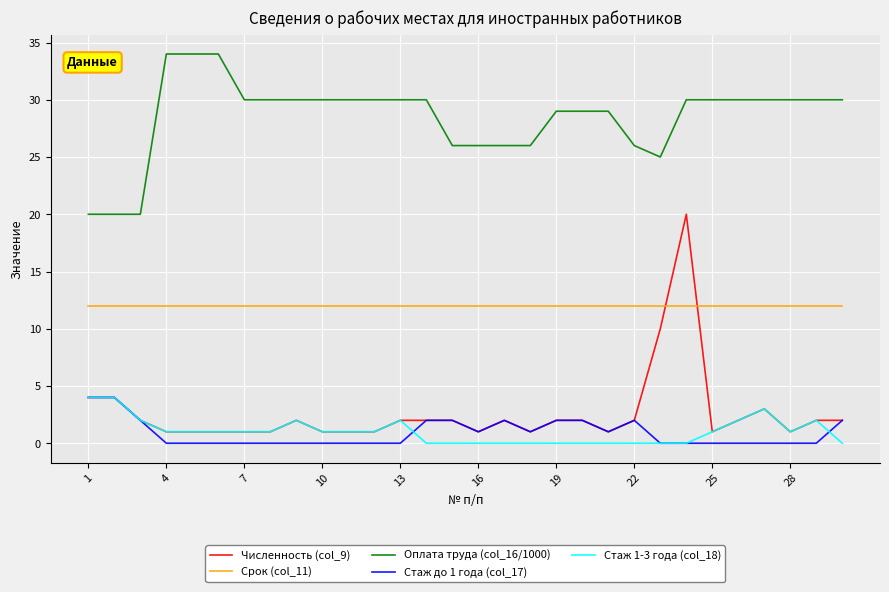

Which series has the largest range (max minus min)?

Численность (col_9)